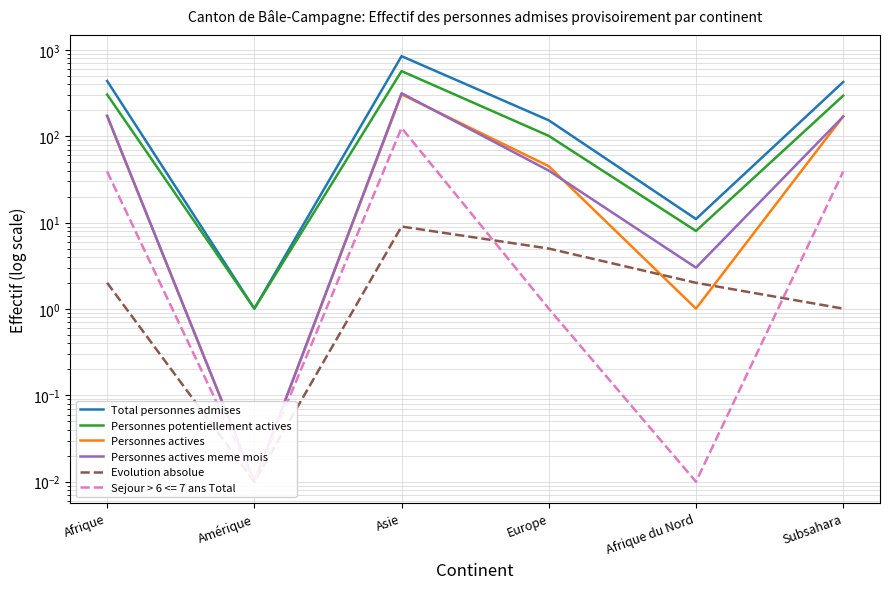

Reading right to left, what are all the values shown in this chart?

Total personnes admises: Subsahara=425.0	Afrique du Nord=11.0	Europe=153.0	Asie=846.0	Amérique=1.0	Afrique=437.0
Personnes potentiellement actives: Subsahara=295.0	Afrique du Nord=8.0	Europe=101.0	Asie=568.0	Amérique=1.0	Afrique=304.0
Personnes actives: Subsahara=170.0	Afrique du Nord=1.0	Europe=45.0	Asie=306.0	Amérique=0.0	Afrique=171.0
Personnes actives meme mois: Subsahara=169.0	Afrique du Nord=3.0	Europe=40.0	Asie=315.0	Amérique=0.0	Afrique=173.0
Evolution absolue: Subsahara=1.0	Afrique du Nord=2.0	Europe=5.0	Asie=9.0	Amérique=0.0	Afrique=2.0